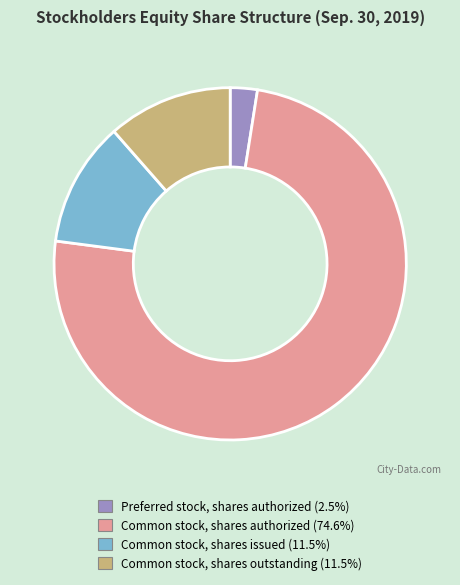

Does any single category account for the majority?

Yes